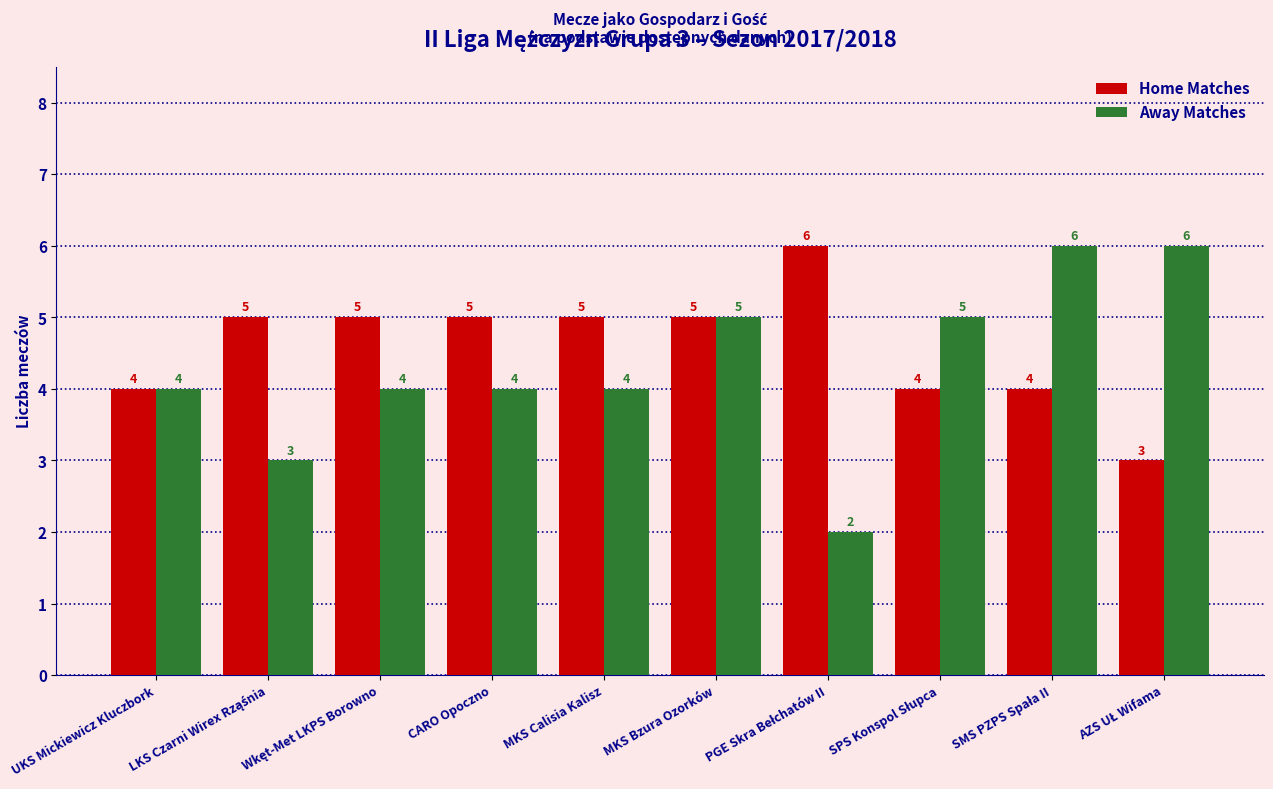

Rank the series by their average value, from highest to lowest.

Home Matches, Away Matches